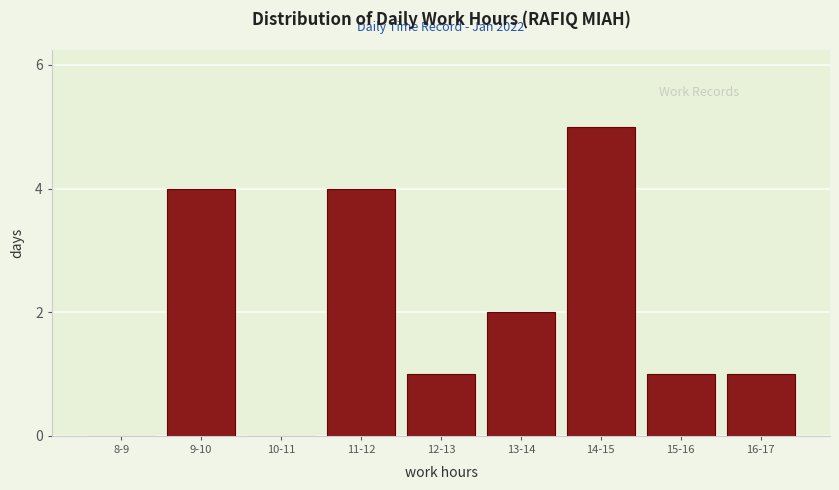

Reading left to right, what are all the values shown in this chart?

8-9=0	9-10=4	10-11=0	11-12=4	12-13=1	13-14=2	14-15=5	15-16=1	16-17=1